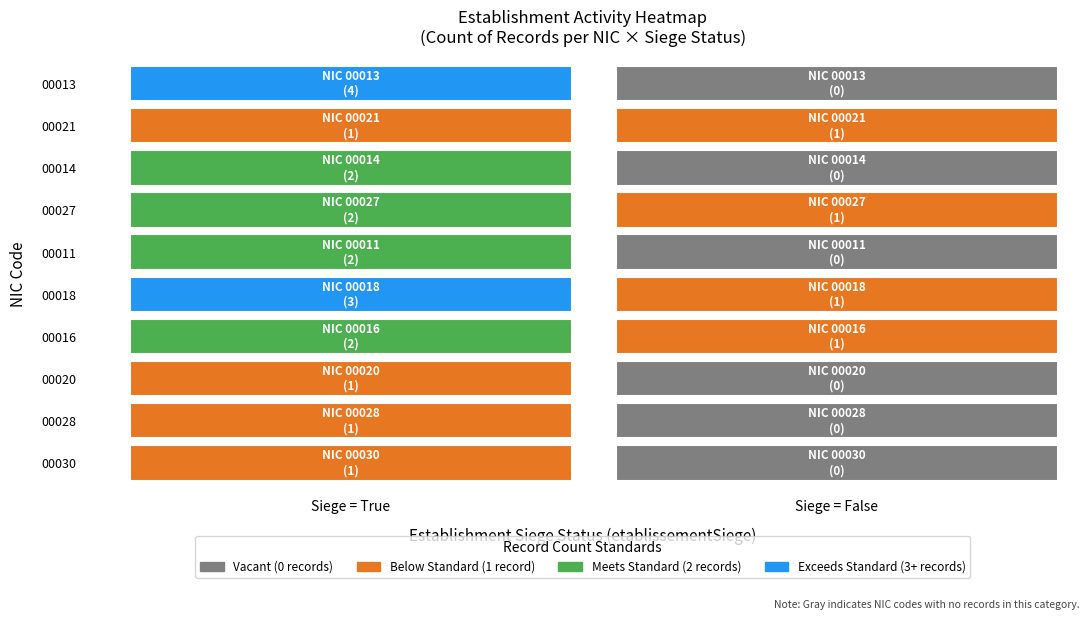

Count the number of data series in this chart.

10